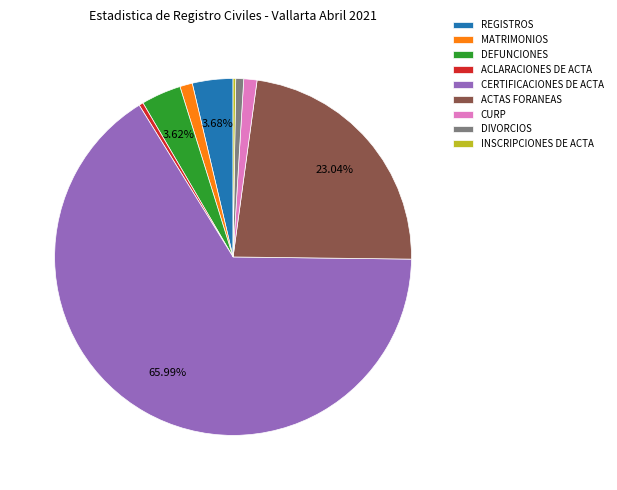

Approximately how many times larger is the value at REGISTROS compared to DEFUNCIONES?

1.0